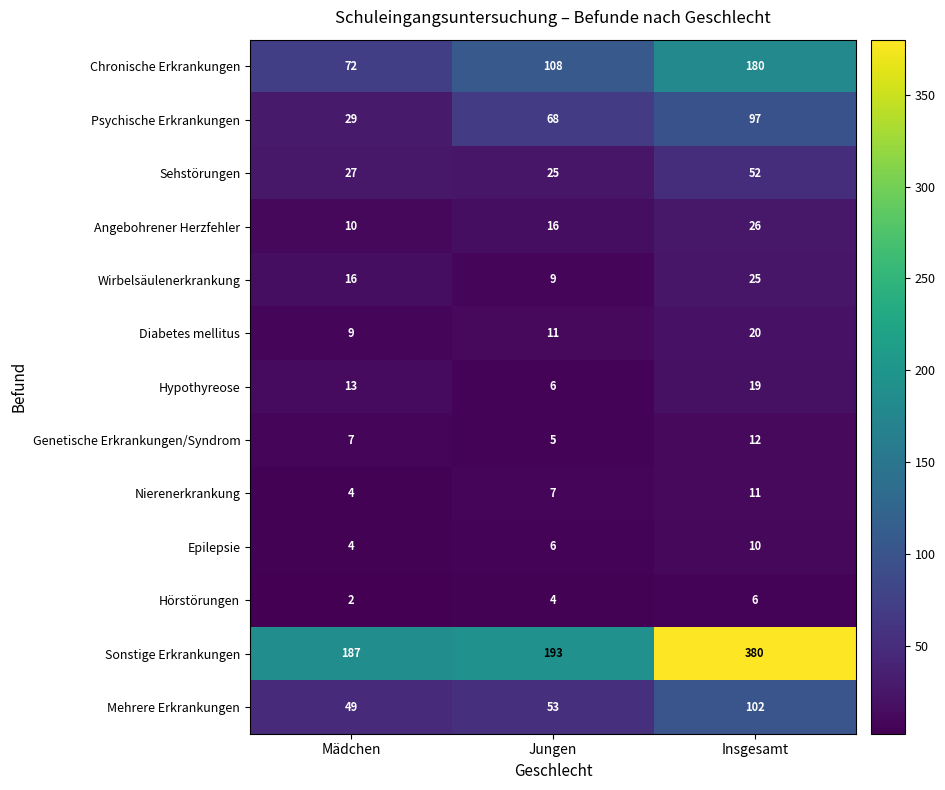

How many data points in Sehstörungen are less than 27?

1